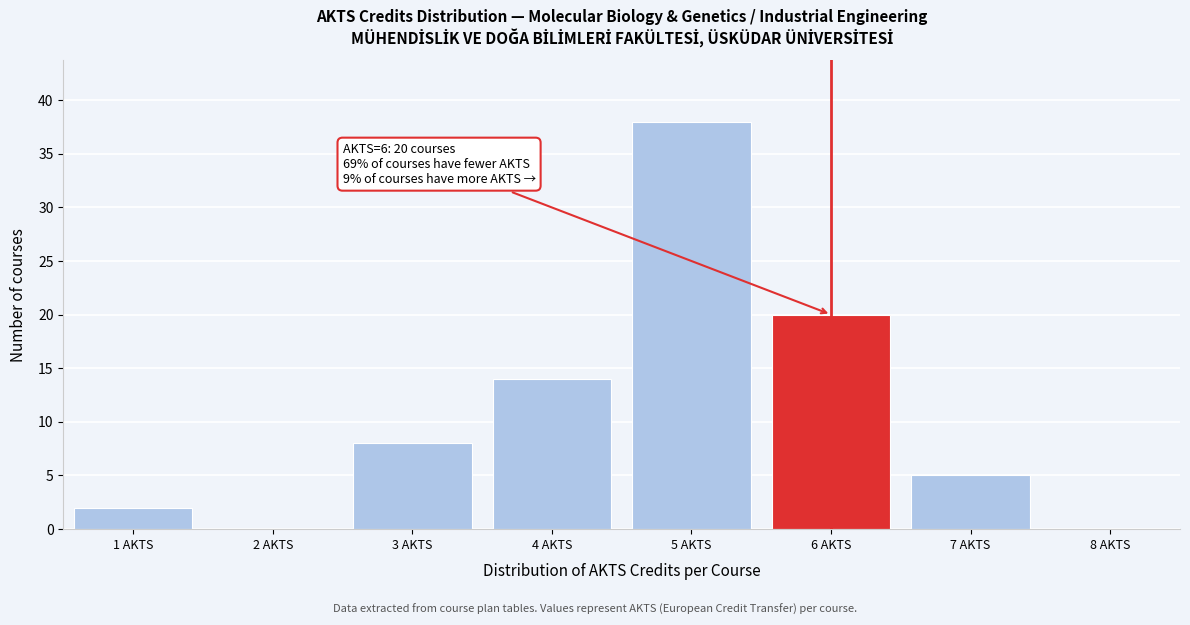

Which range on the x-axis has the tallest bar?

4.5 to 5.5